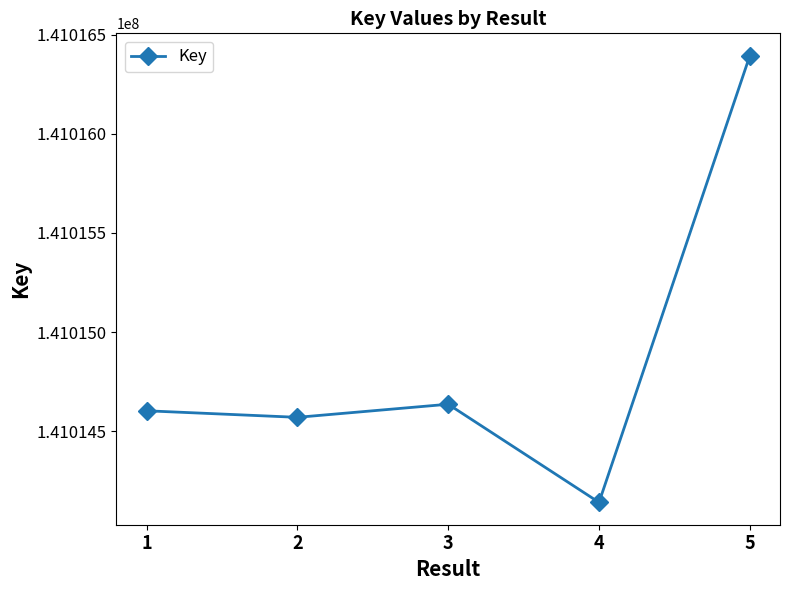

How many points are lower than both their immediate neighbors (excluding endpoints)?

2